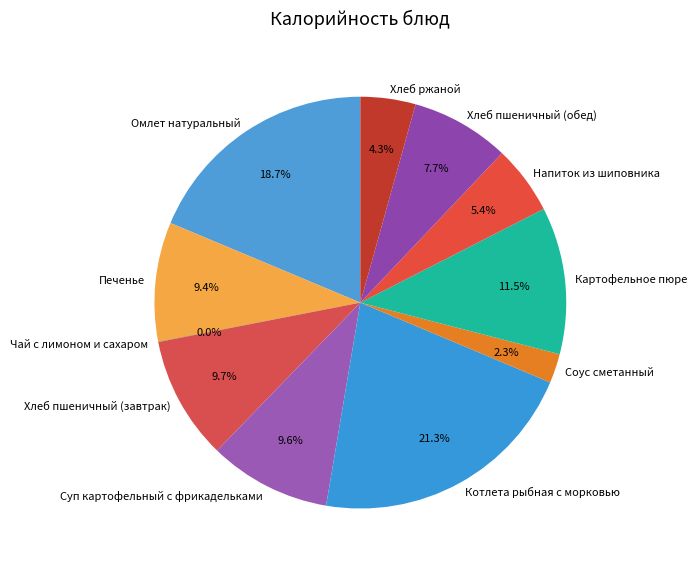

To the nearest percent, what is the difference between the largest and smallest slice percentages?

21%